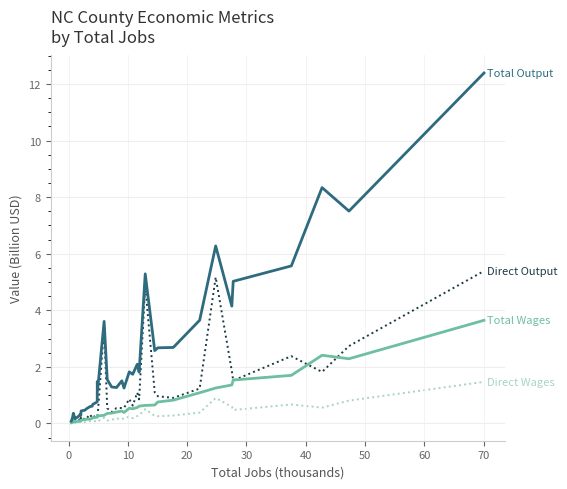

What is the maximum value shown in the chart?

12.4